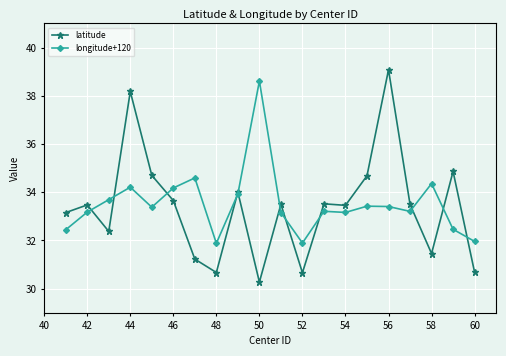

What is the minimum value shown in the chart?

30.3